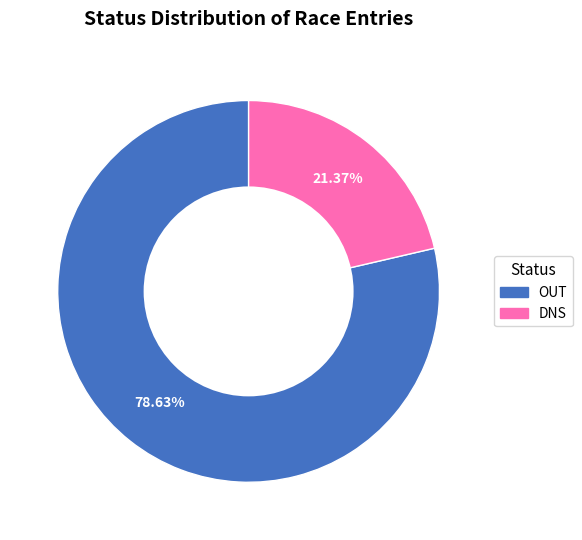

To the nearest percent, what percentage of the pie is OUT?

79%